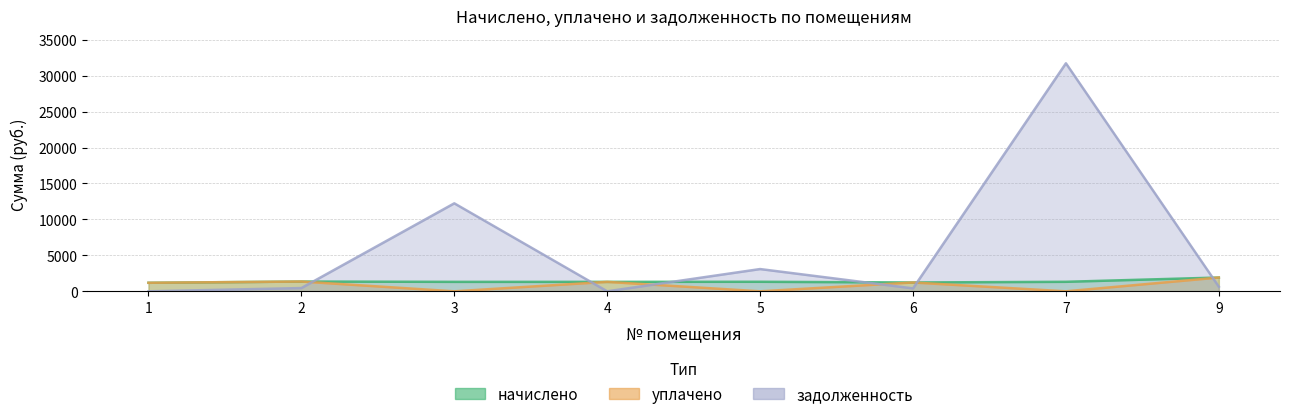

In уплачено, how many points are lower than both neighbors (excluding endpoints)?

3